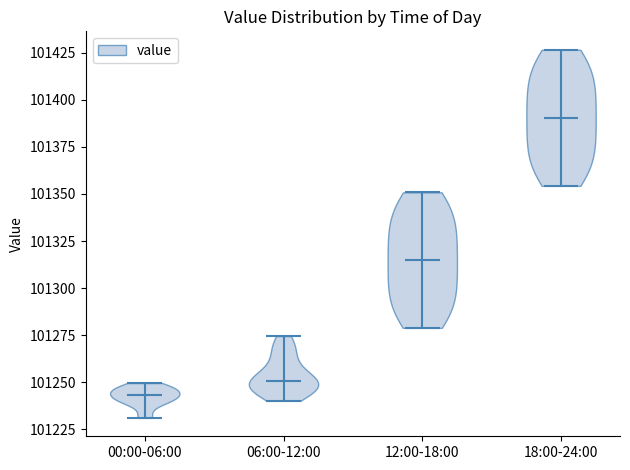

Reading left to right, read every violin against the y-axis: where its median line is, and the lowest and highest points it reaches. The values are not printed on the chart, so give them approximately, as read against the axis.

00:00-06:00: median line 101245, lowest point 101230, highest point 101250
06:00-12:00: median line 101250, lowest point 101240, highest point 101275
12:00-18:00: median line 101315, lowest point 101280, highest point 101350
18:00-24:00: median line 101390, lowest point 101355, highest point 101425